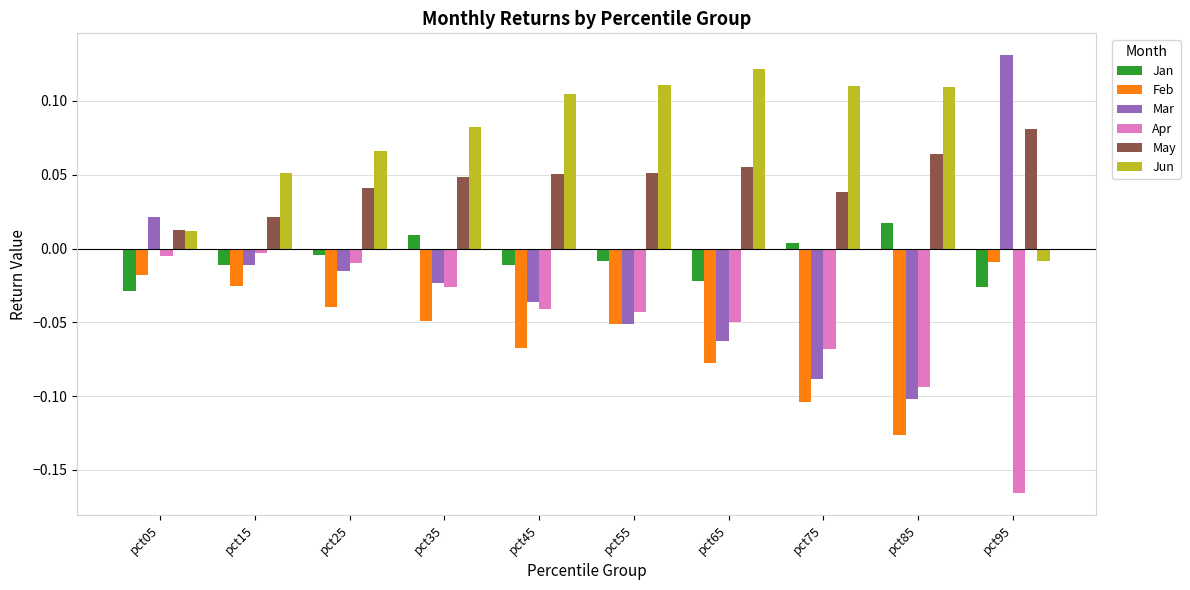

Which series changed the most between pct25 and pct65?

Jun